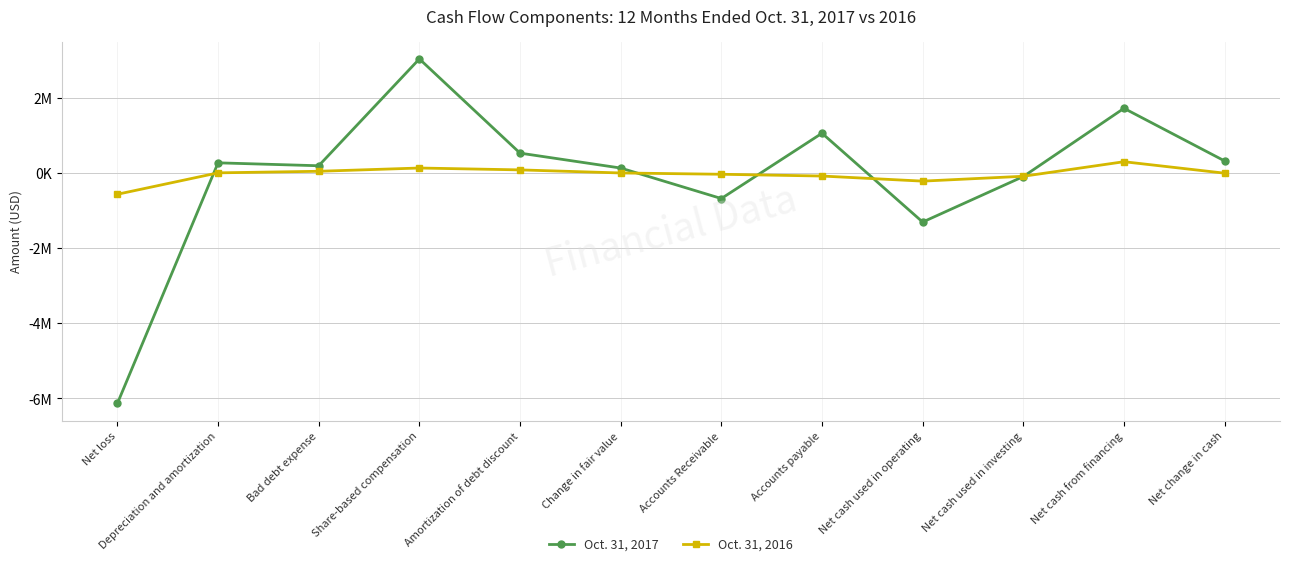

How many values in the Oct. 31, 2016 series are below 0?

6